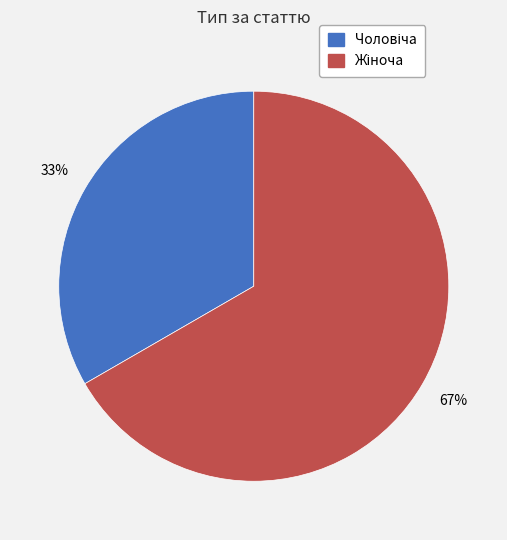

To the nearest percent, what is the average slice percentage?

50%